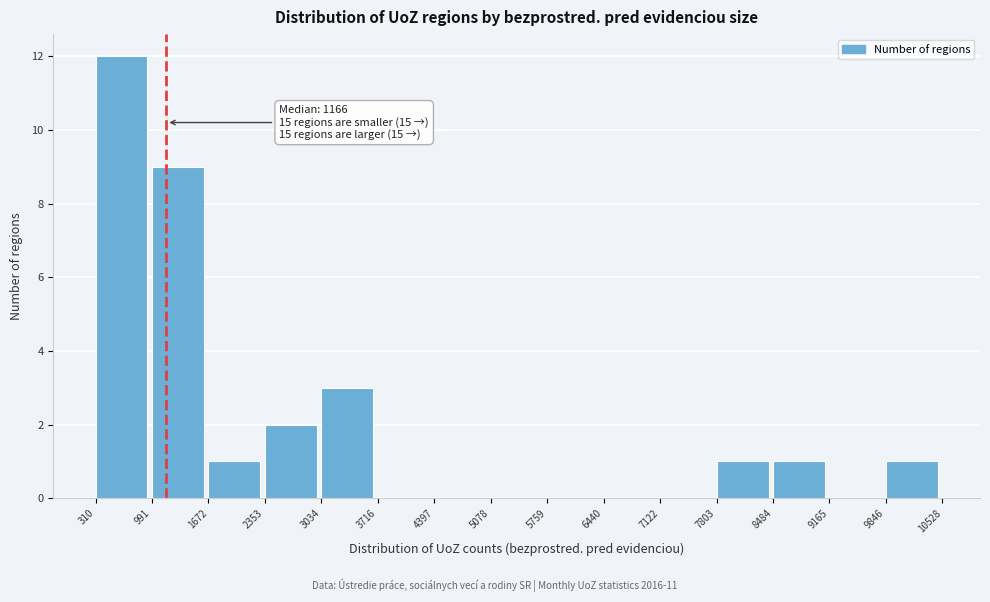

Which range on the x-axis has the tallest bar?

310 to 991